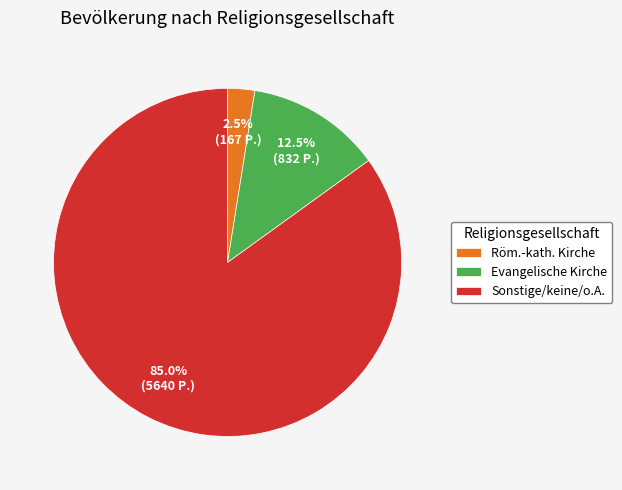

Which category has the biggest portion of the pie?

Sonstige/keine/o.A.